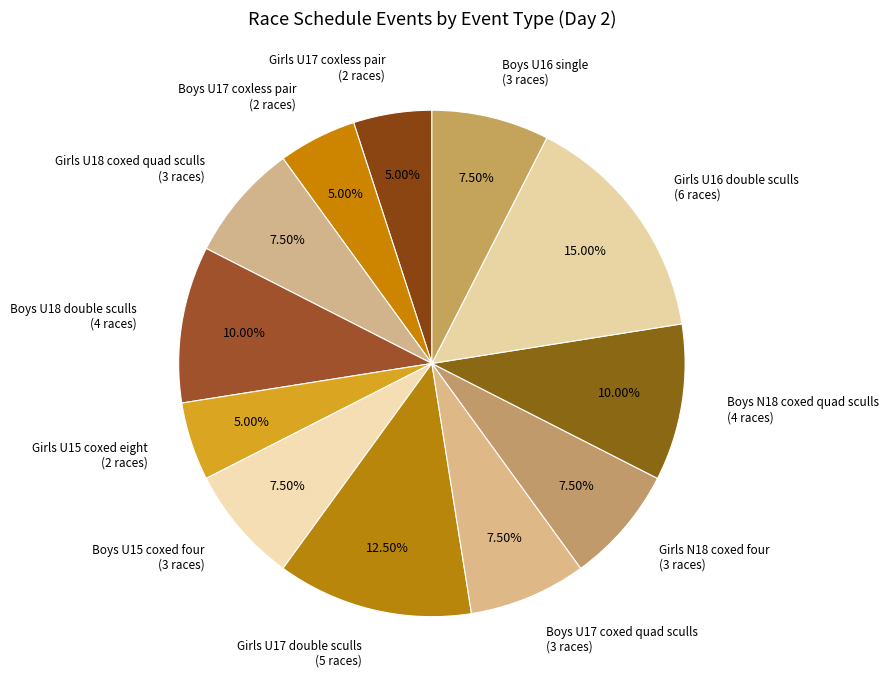

To the nearest percent, what is the difference between the largest and smallest slice percentages?

10%